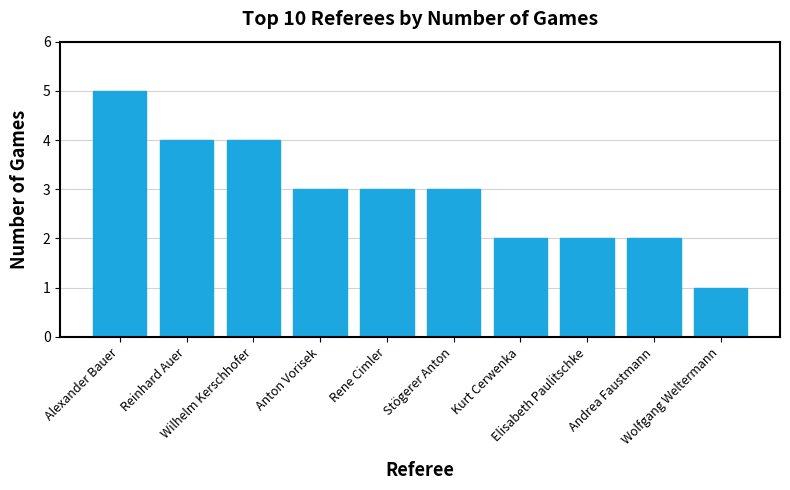

Reading left to right, extract all data points from this chart.

5	4	4	3	3	3	2	2	2	1